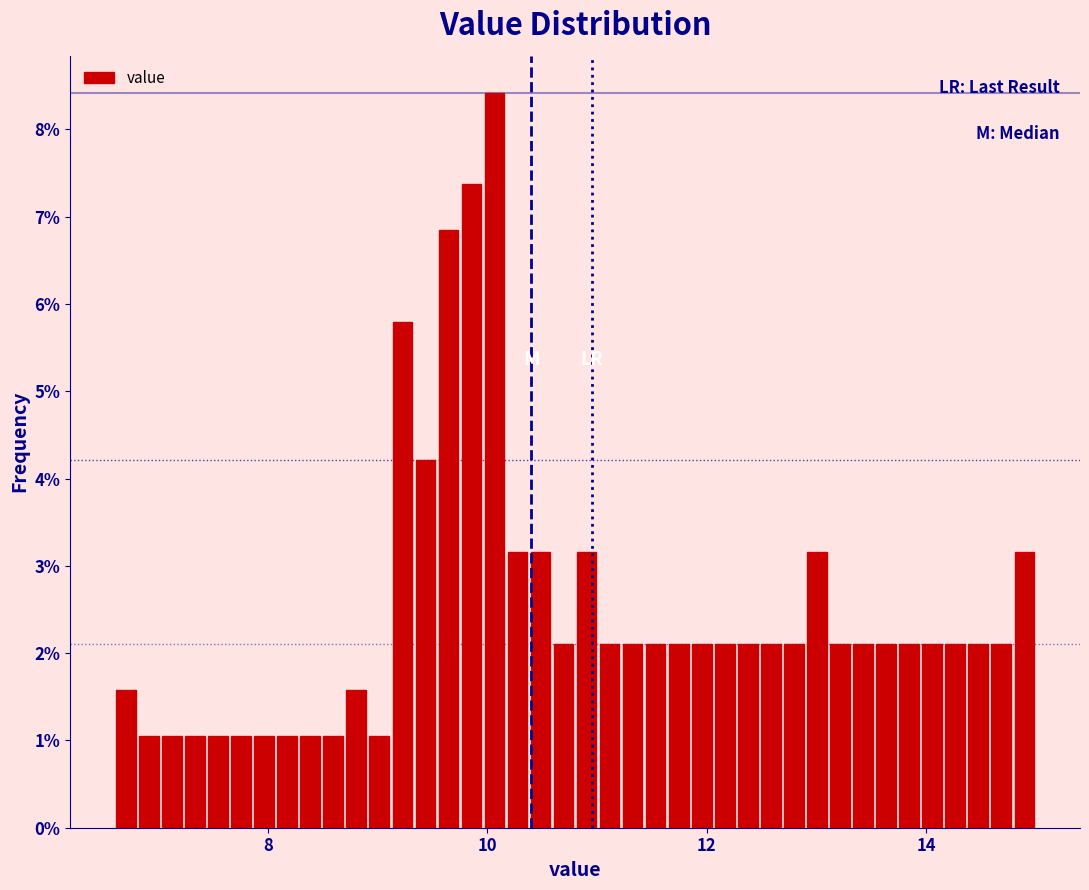

Read against the x-axis, roughly where is the centre of the tallest bar?

10.0